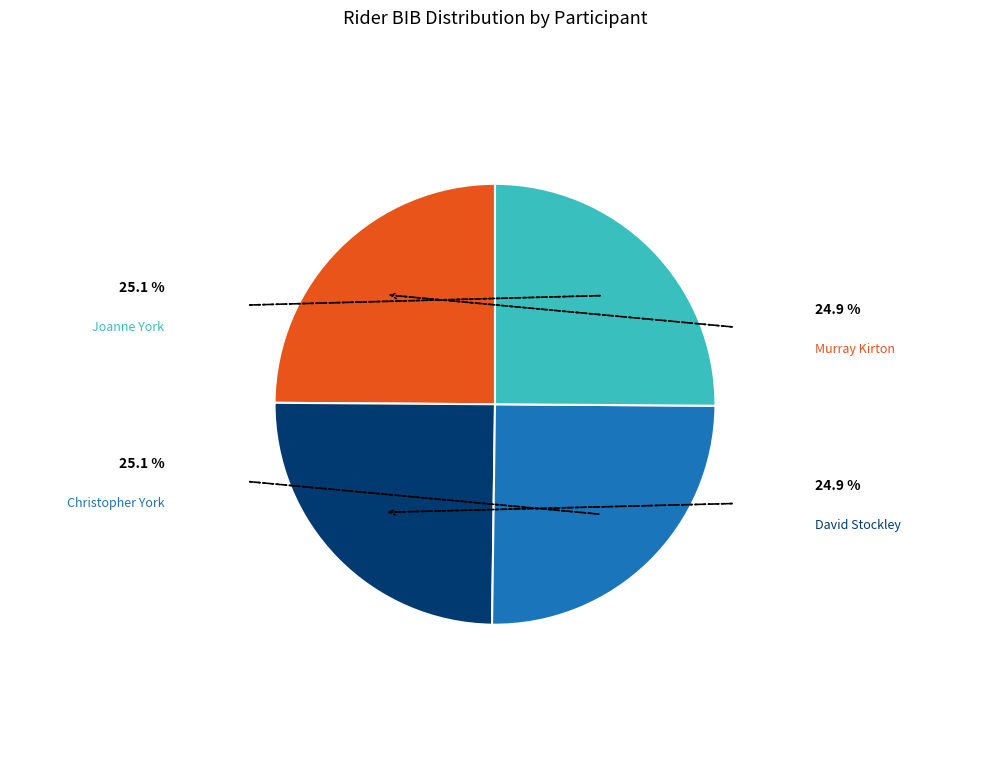

Does any single category account for the majority?

No